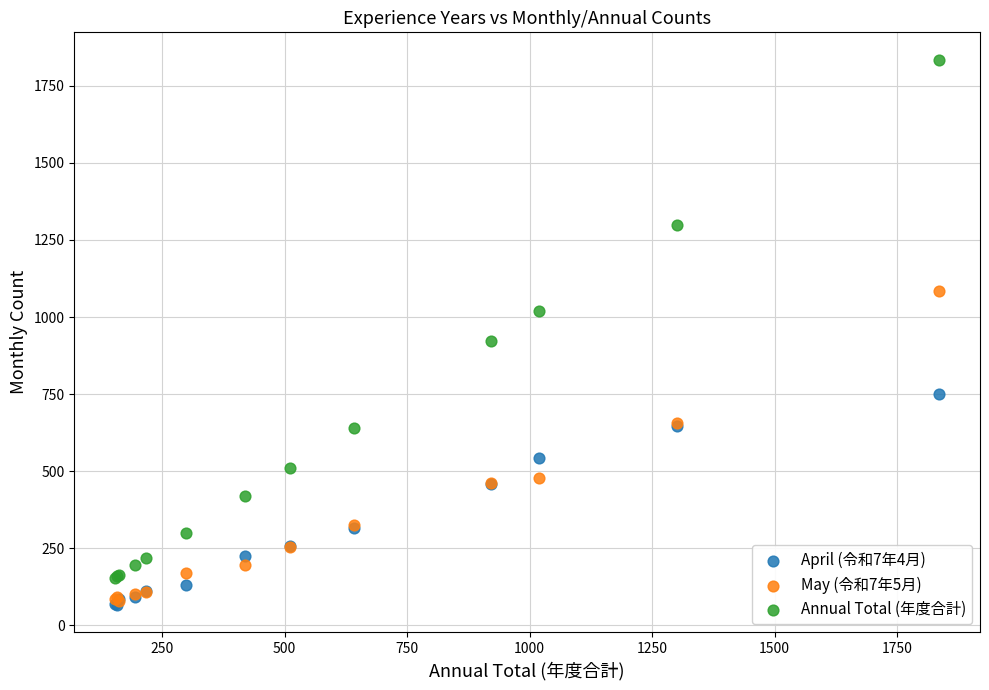

In the Annual Total (年度合計) series, what Y value is closest to 995?

1019